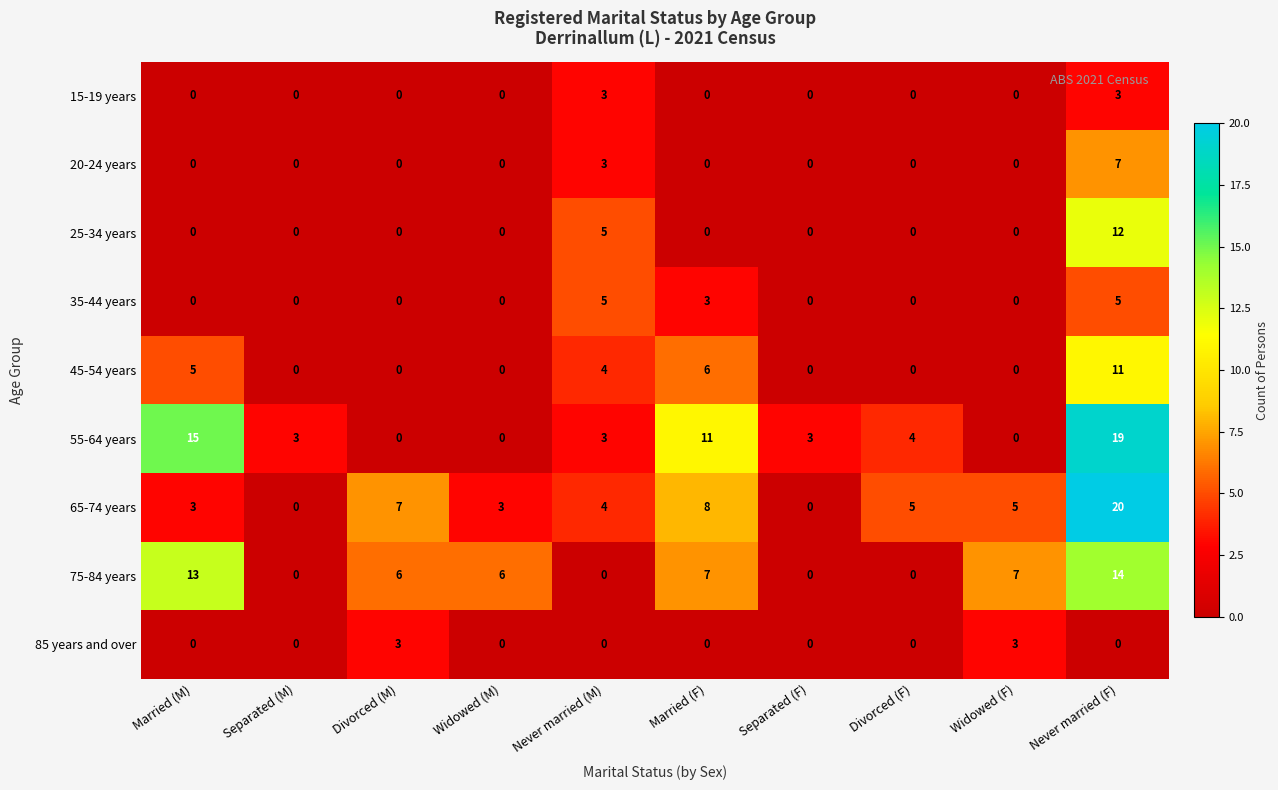

Which series has the largest range (max minus min)?

65-74 years